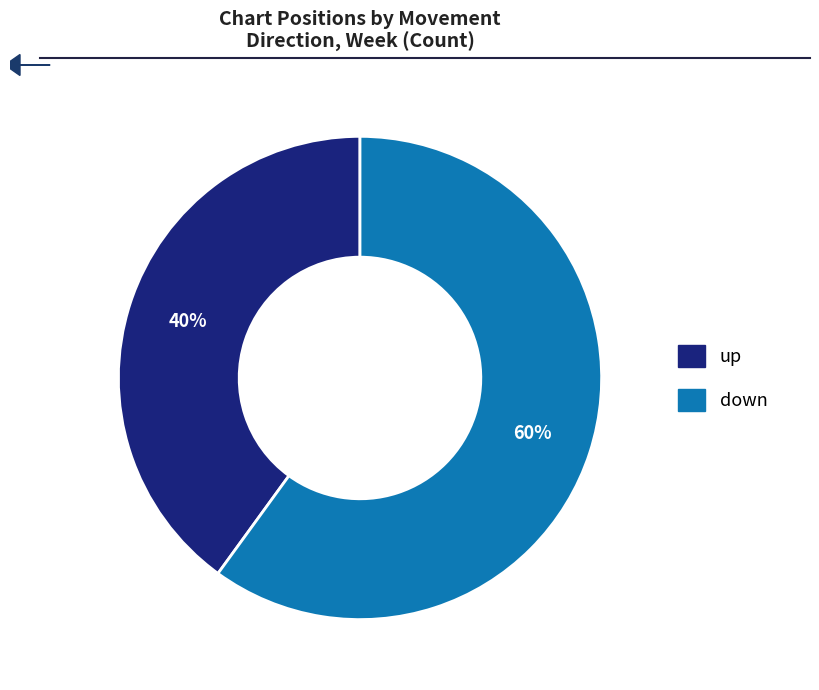

Is the sum of down and up greater than half?

Yes